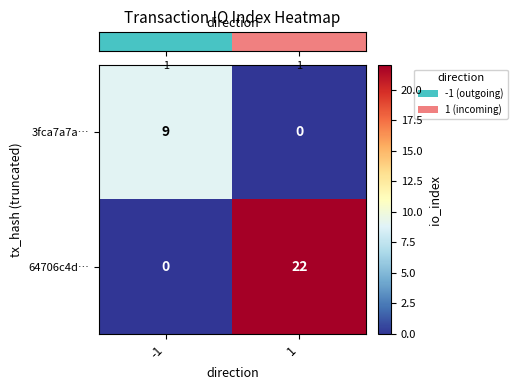

What is the maximum value for 3fca7a7a…?

9